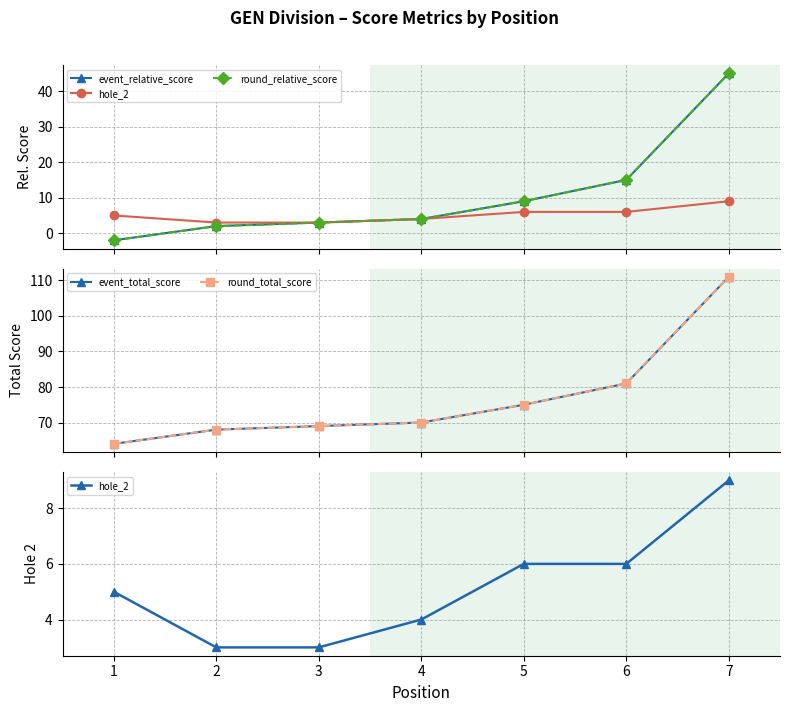

True or false: round_total_score and event_relative_score cross at least once.

False